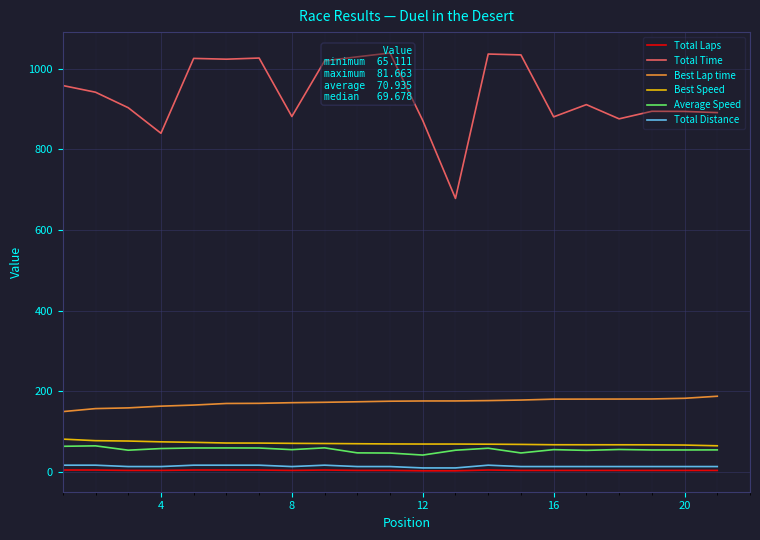

How many values in the Best Speed series are below 69?

7